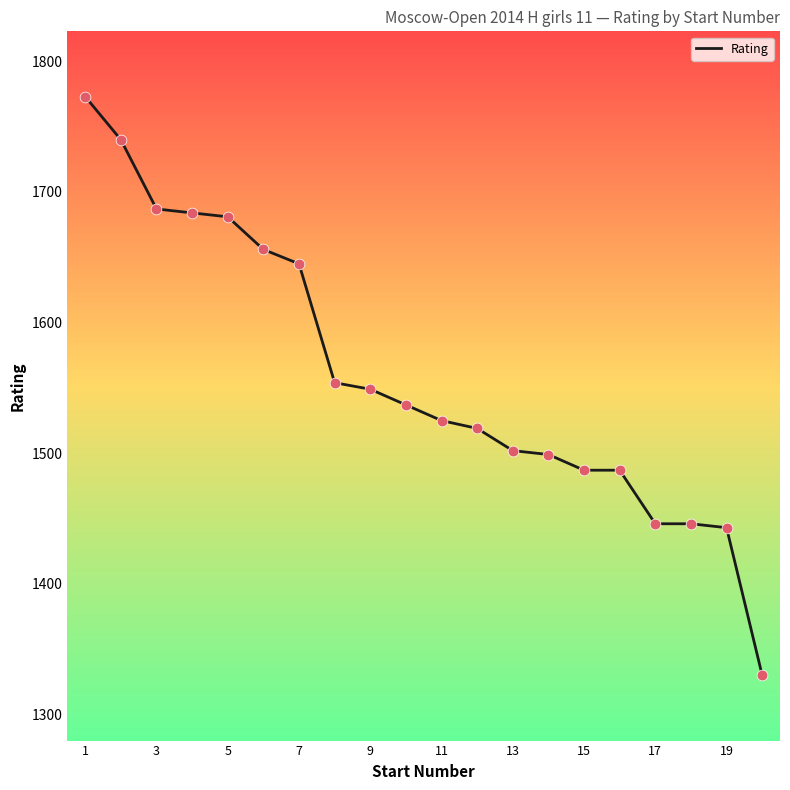

What is the greatest value displayed?

1773